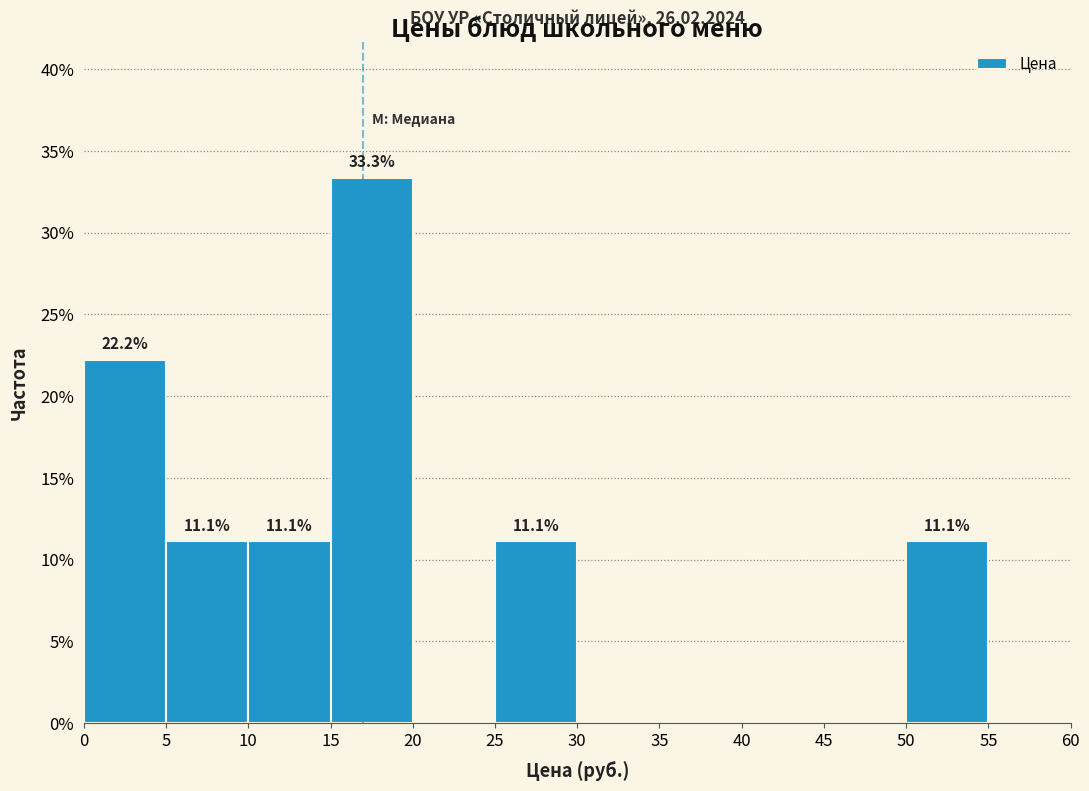

Which range on the x-axis has the tallest bar?

15 to 20